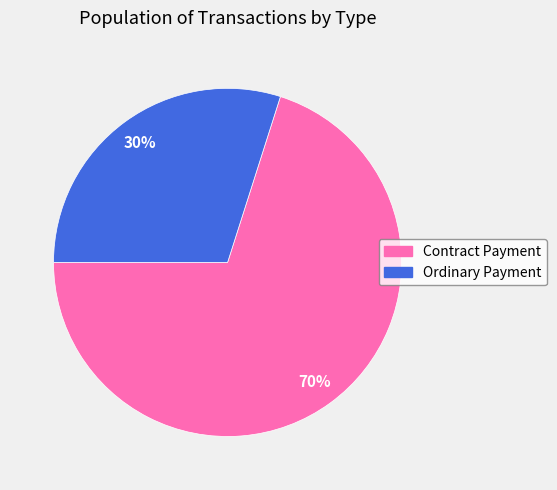

To the nearest percent, what is the difference between the largest and smallest slice percentages?

40%